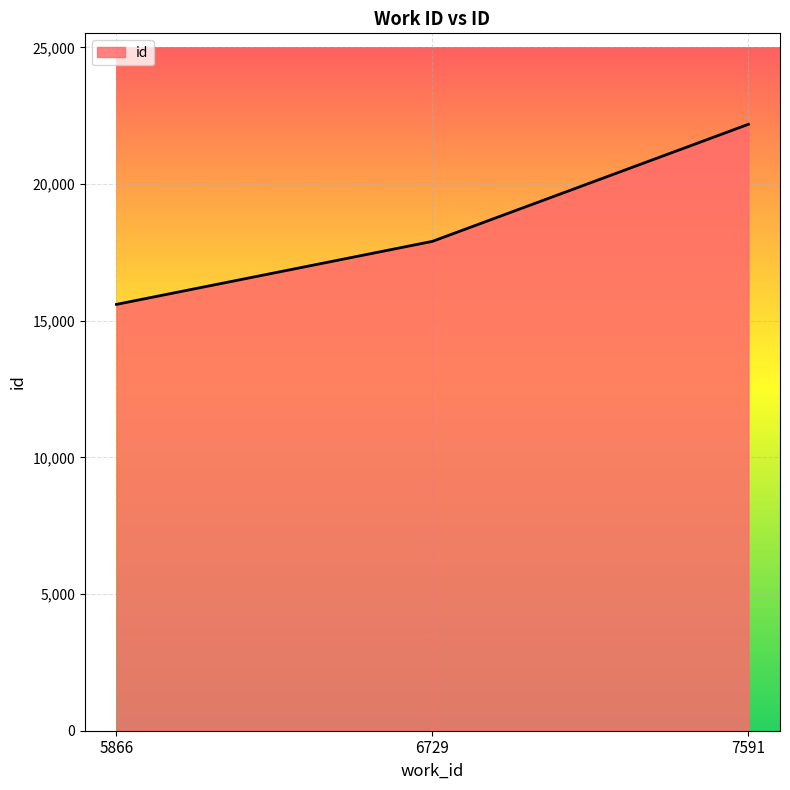

What is the minimum value shown in the chart?

15600